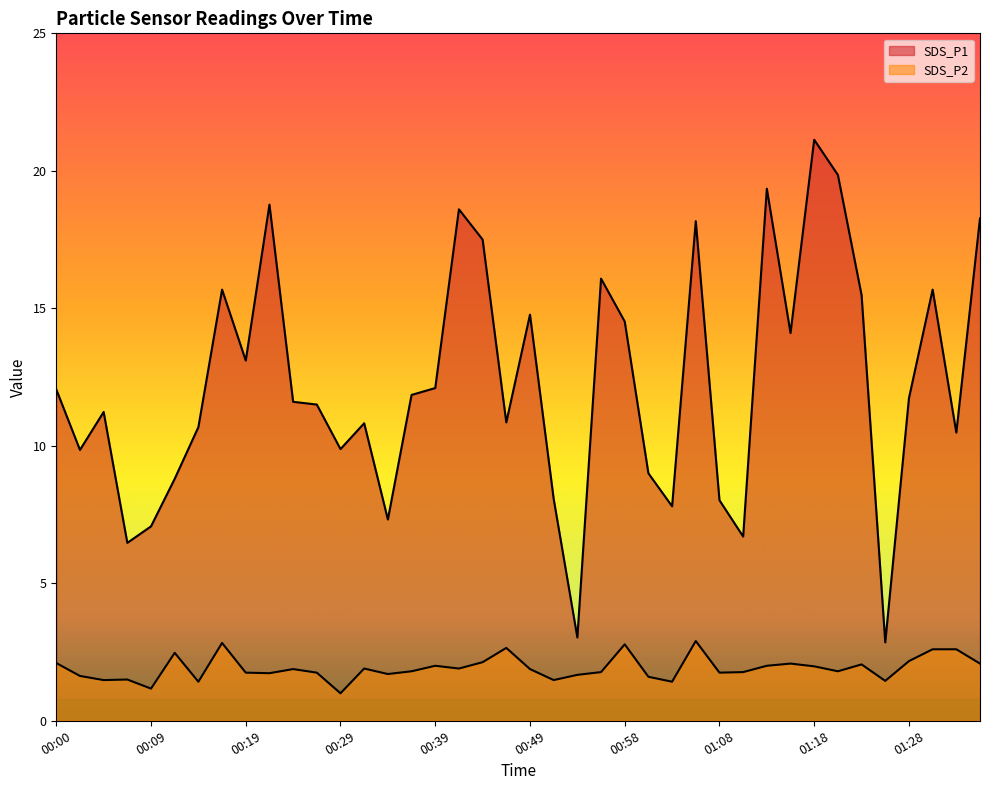

At which category is the sum across all series the highest?

01:18